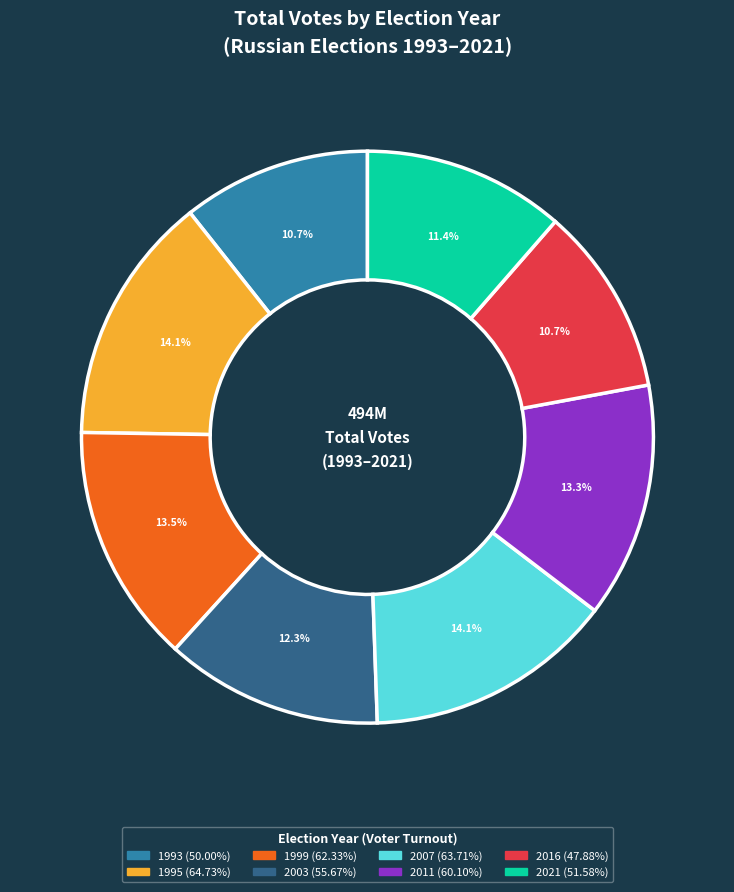

Combined, do 2016 and 2003 account for over 50%?

No